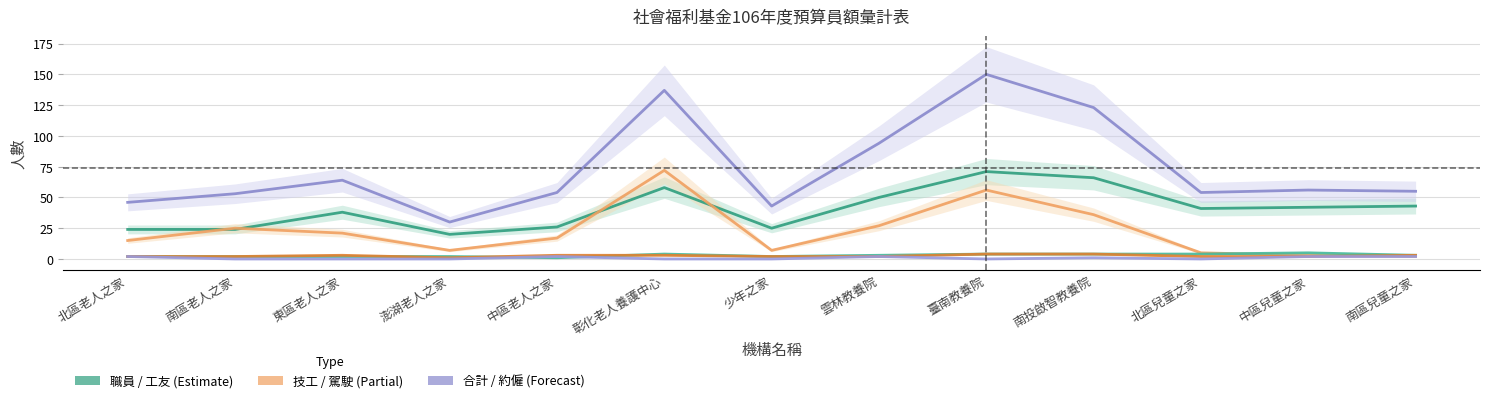

What is the average value of the 約僱 series?

1